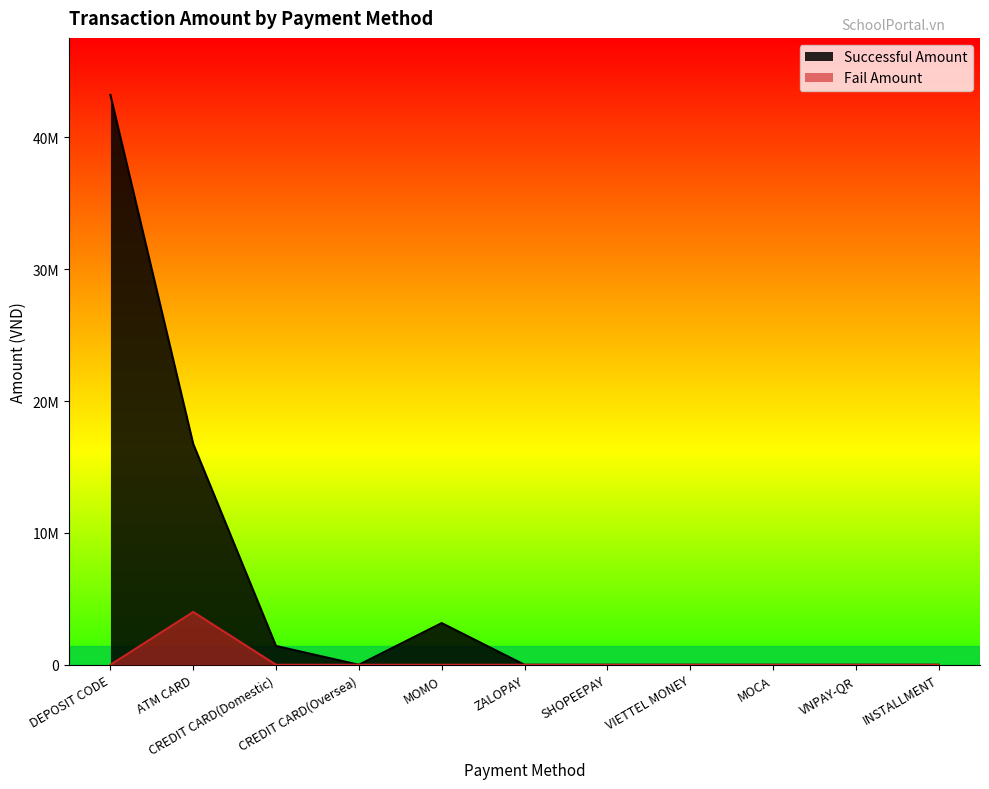

Which series has the widest spread of values?

Successful Amount